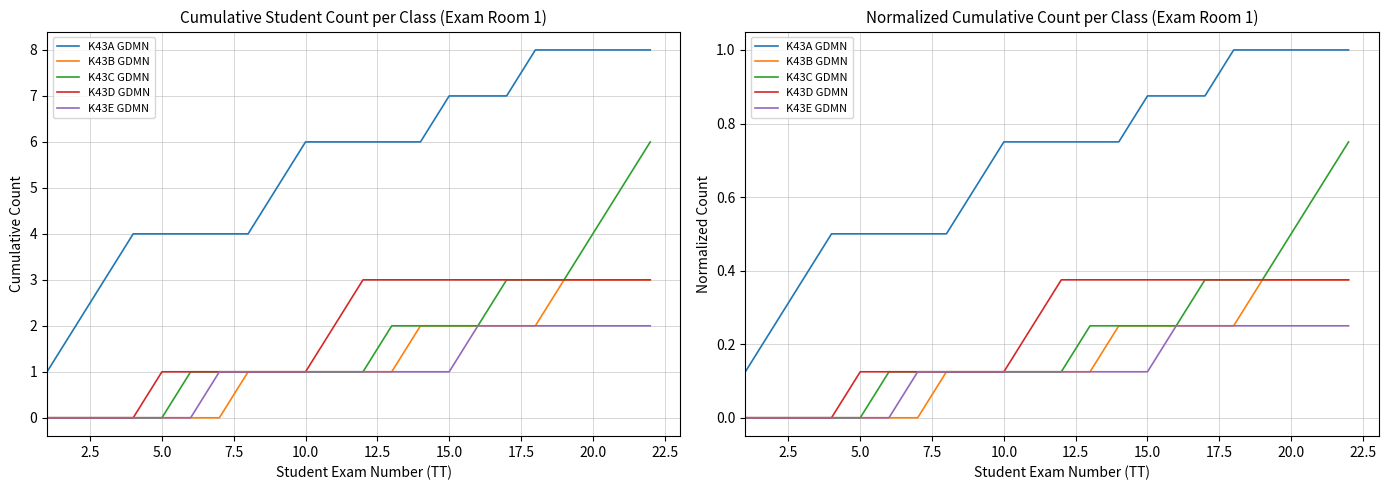

Which series has the largest total across all categories?

K43A GDMN